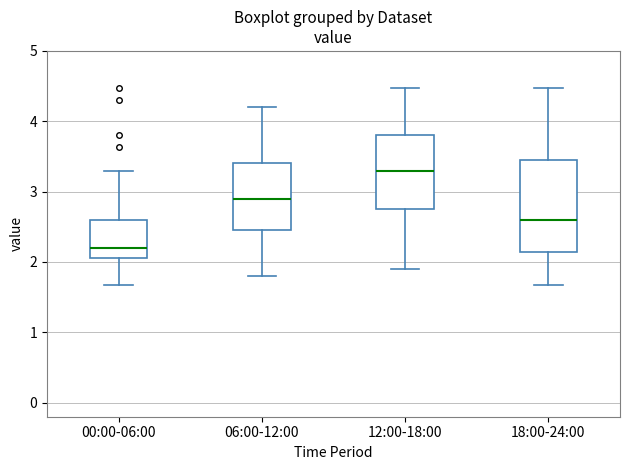

Reading left to right, transcribe this box plot: for each box, give where its median line is, the range the box spans, and where its two whiskers end, as read against the y-axis. The values are not printed on the chart, so give them approximately, as read against the axis.

00:00-06:00: median 2.2, box 2.1 to 2.6, whiskers 1.7 to 3.3
06:00-12:00: median 2.9, box 2.5 to 3.4, whiskers 1.8 to 4.2
12:00-18:00: median 3.3, box 2.8 to 3.8, whiskers 1.9 to 4.5
18:00-24:00: median 2.6, box 2.1 to 3.5, whiskers 1.7 to 4.5